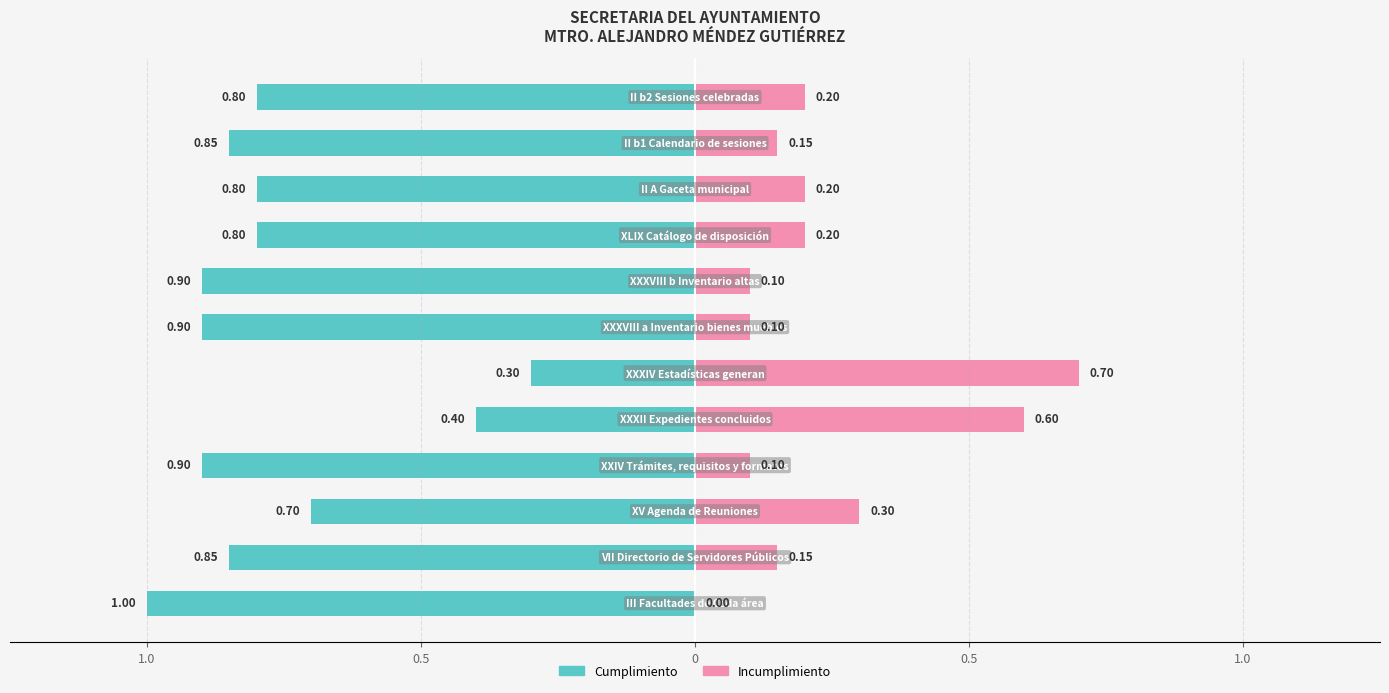

Is it true that Incumplimiento equals 0.2 at 11?

True